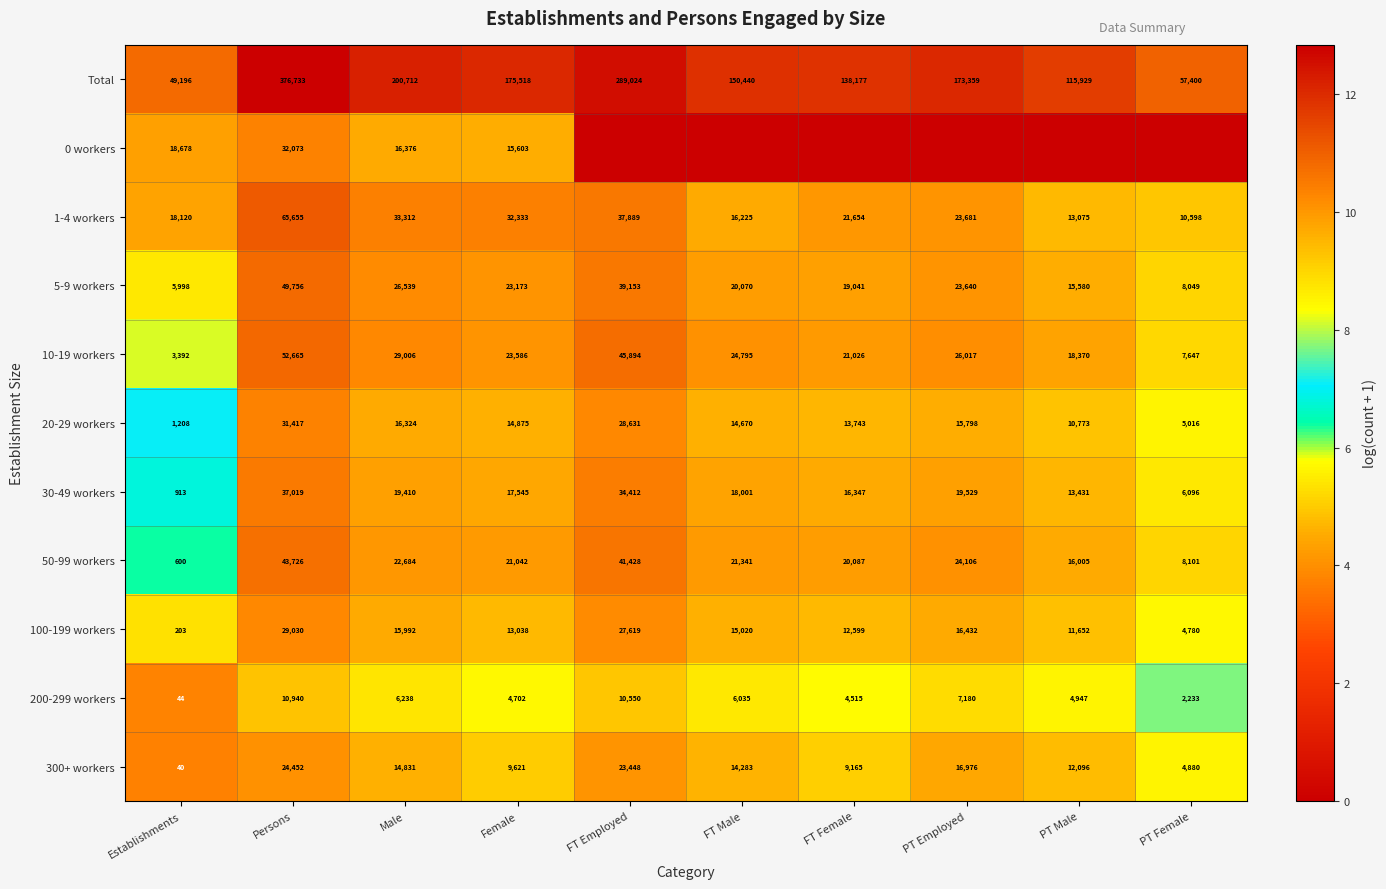

Is the value of 30-49 workers at PT Female greater than the value of 200-299 workers at PT Employed?

No